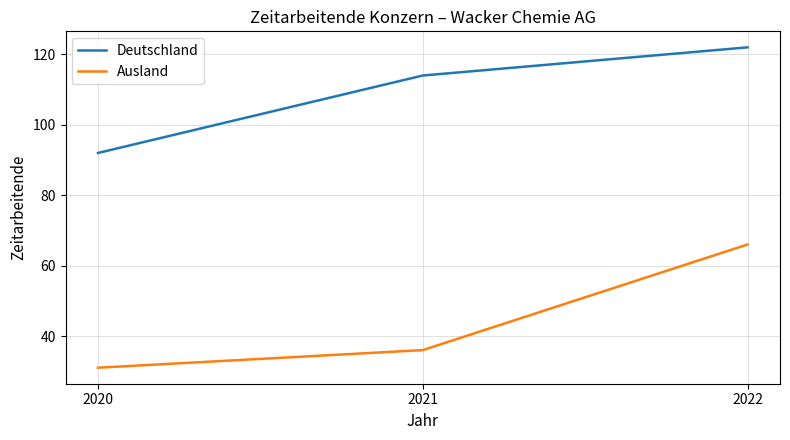

List the labels in order of Deutschland value, smallest first.

2020, 2021, 2022